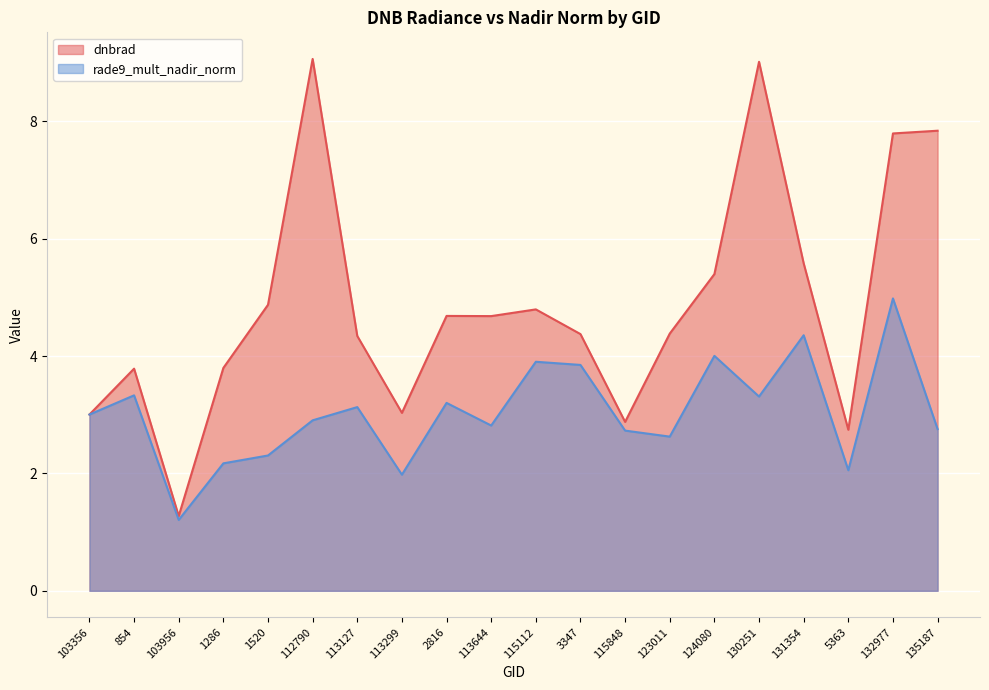

Reading right to left, list all the values displayed in this chart.

dnbrad: 7.8	7.8	2.7	5.6	9.0	5.4	4.4	2.9	4.4	4.8	4.7	4.7	3.0	4.3	9.1	4.9	3.8	1.3	3.8	3.0
rade9_mult_nadir_norm: 2.8	5.0	2.1	4.4	3.3	4.0	2.6	2.7	3.8	3.9	2.8	3.2	2.0	3.1	2.9	2.3	2.2	1.2	3.3	3.0